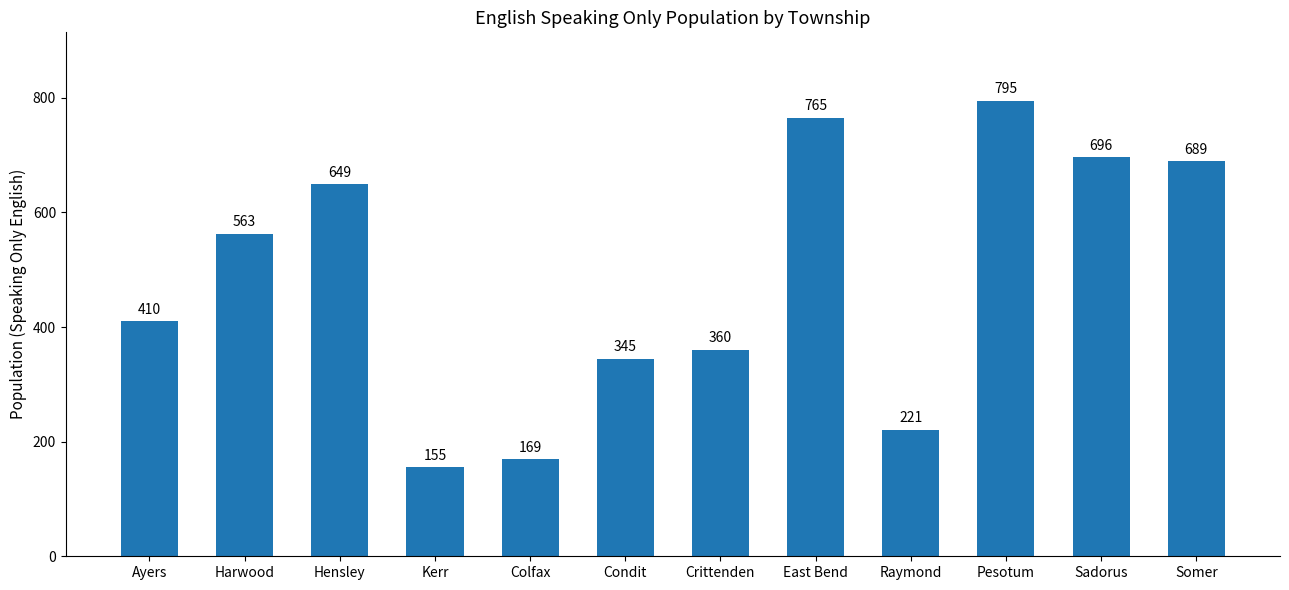

Rank the categories by value from lowest to highest.

Kerr, Colfax, Raymond, Condit, Crittenden, Ayers, Harwood, Hensley, Somer, Sadorus, East Bend, Pesotum